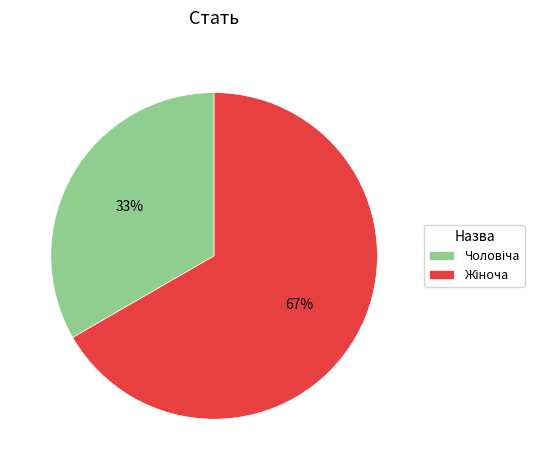

Count the number of slices in the pie.

2